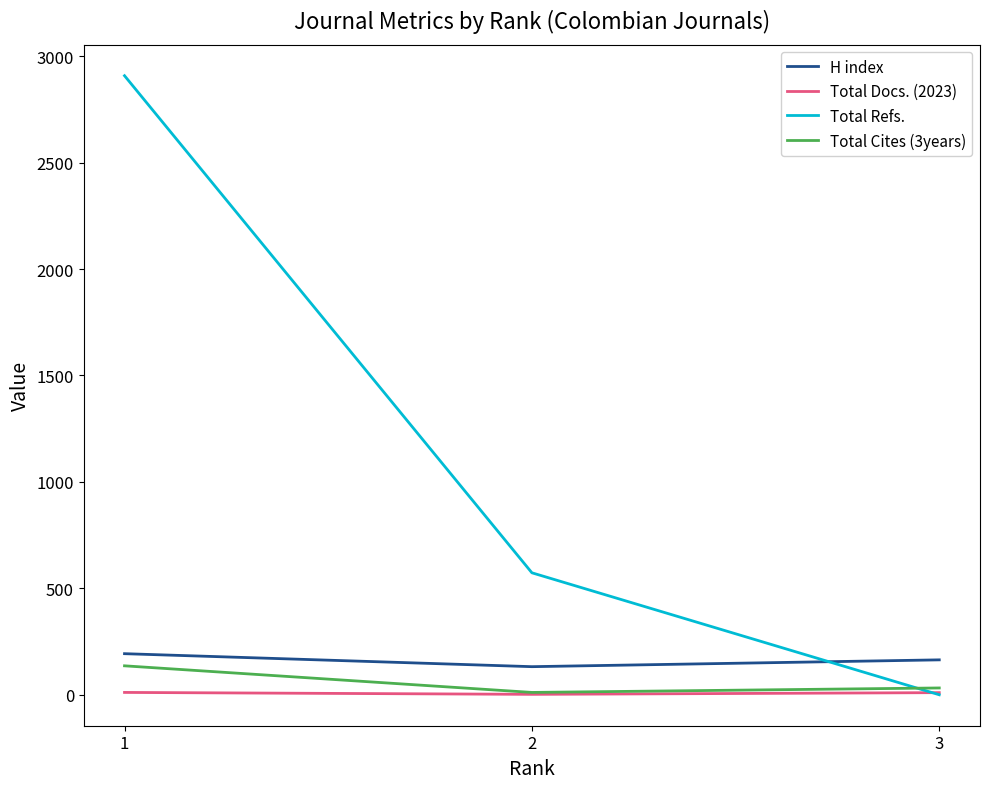

What is the difference between the maximum and second lowest values in the Total Refs. series?

2335